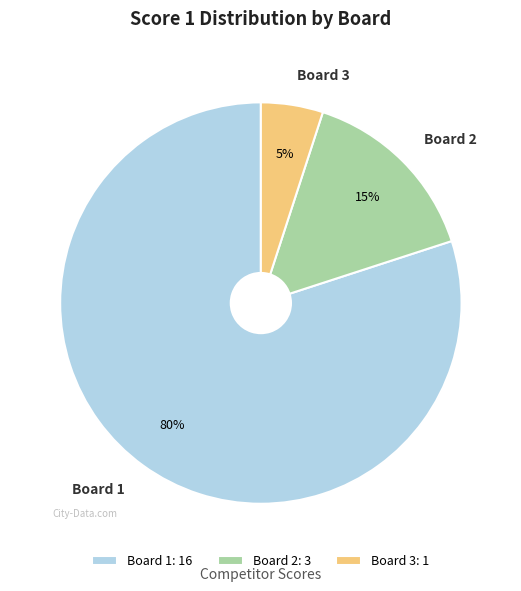

Rank the categories by value from highest to lowest.

Board 1, Board 2, Board 3